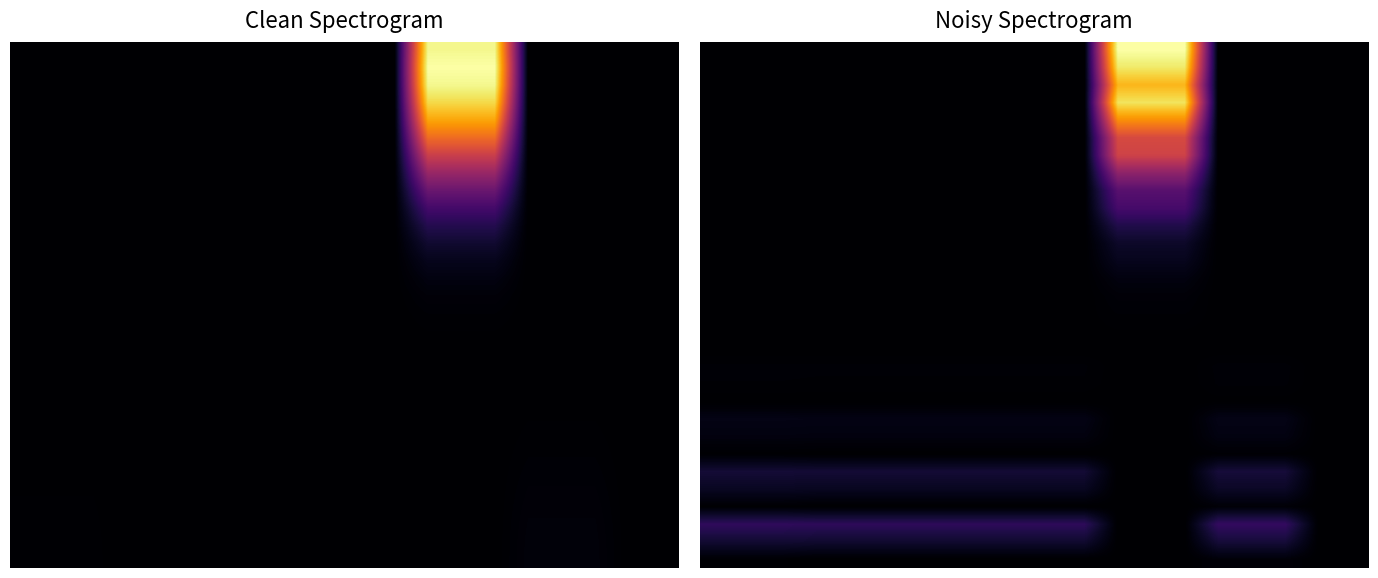

The row_5 series shows 0.0 at 13. True or false?

False